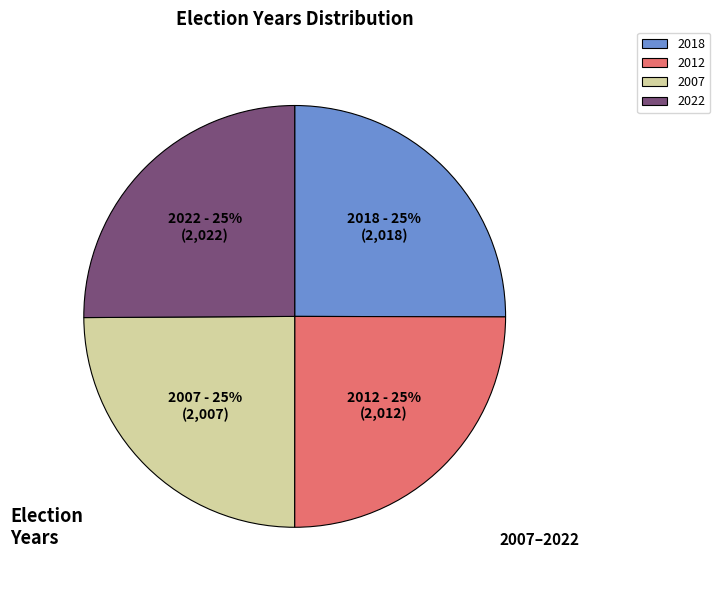

What is the ratio of the value at 2022 to the value at 2018?

1.0